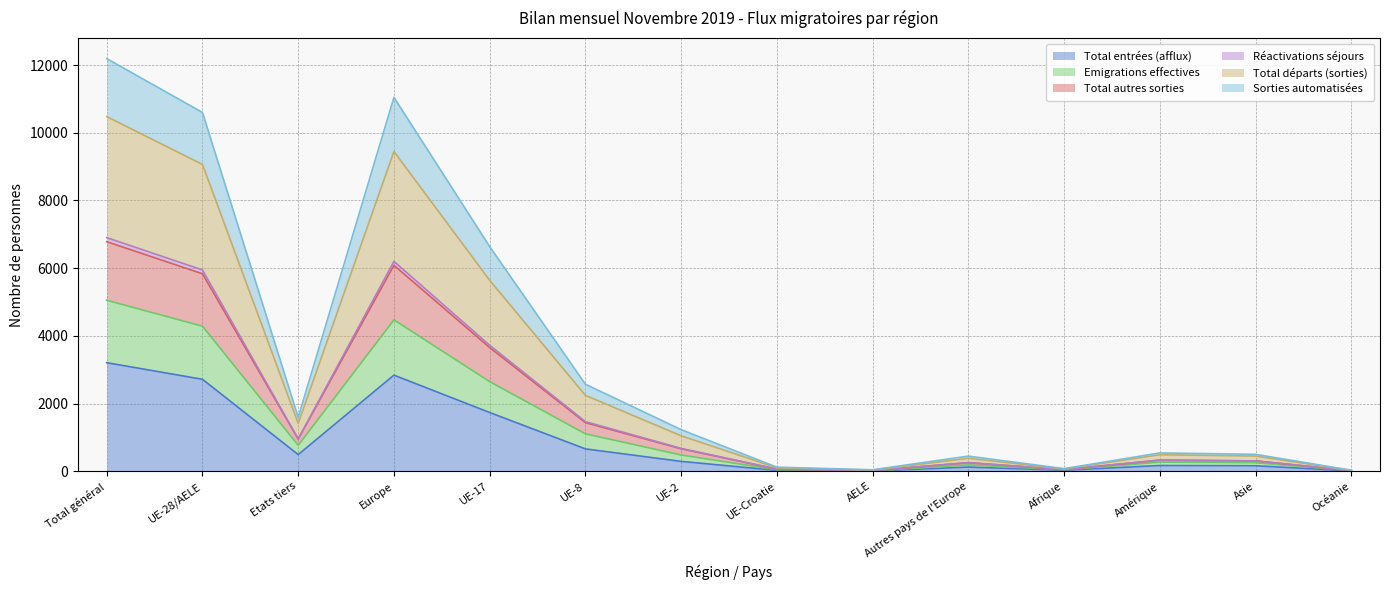

The Total entrées (afflux) series shows 1836 at Total général. True or false?

False